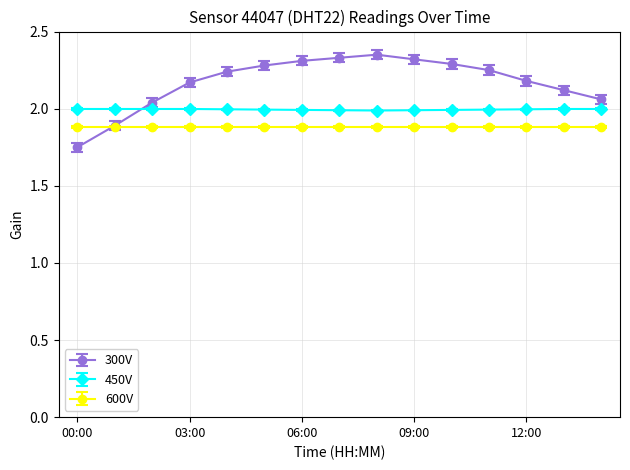

What is the lowest value of the 600V series?

1.9